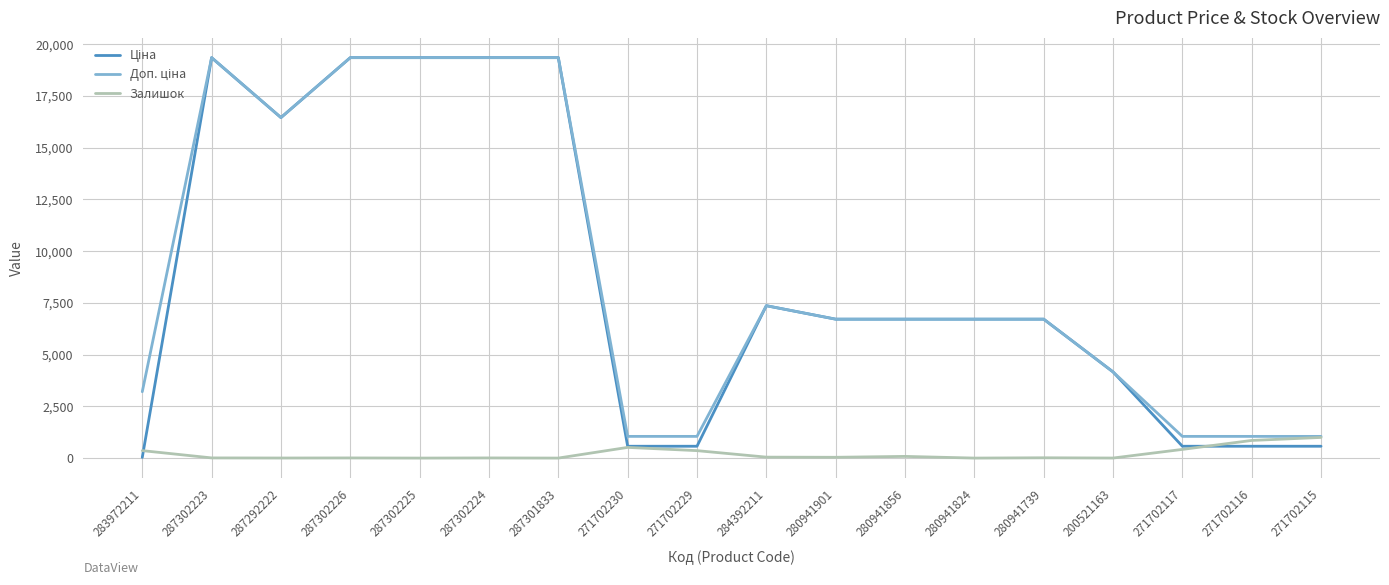

The Залишок series shows 38.0 at 280941901. True or false?

True